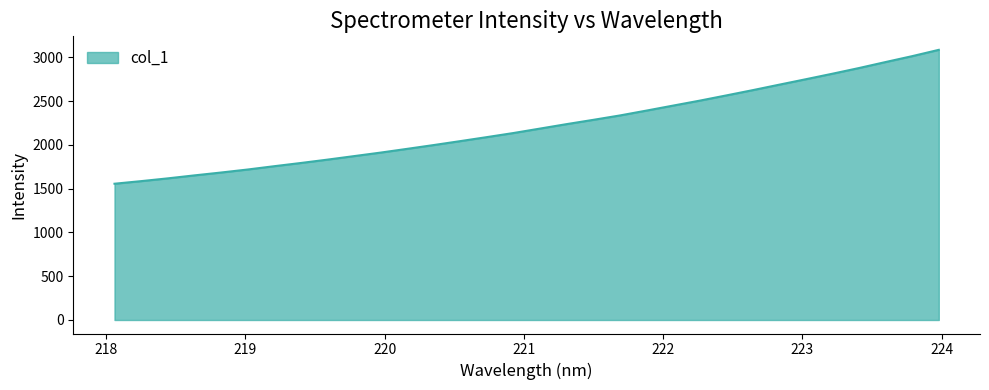

What is the difference between the maximum and minimum values?

1529.0